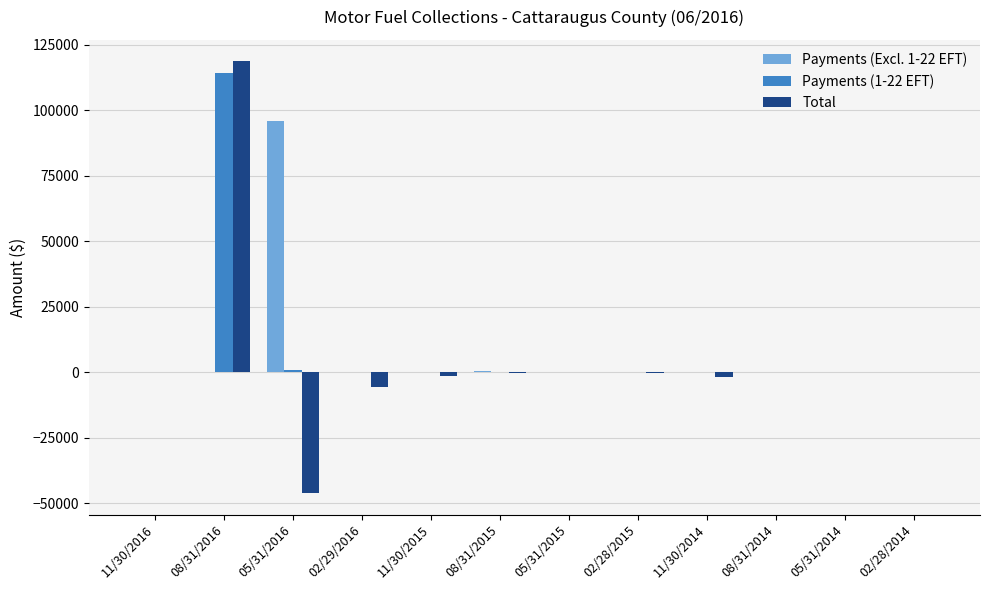

What is the greatest value displayed?

118635.1